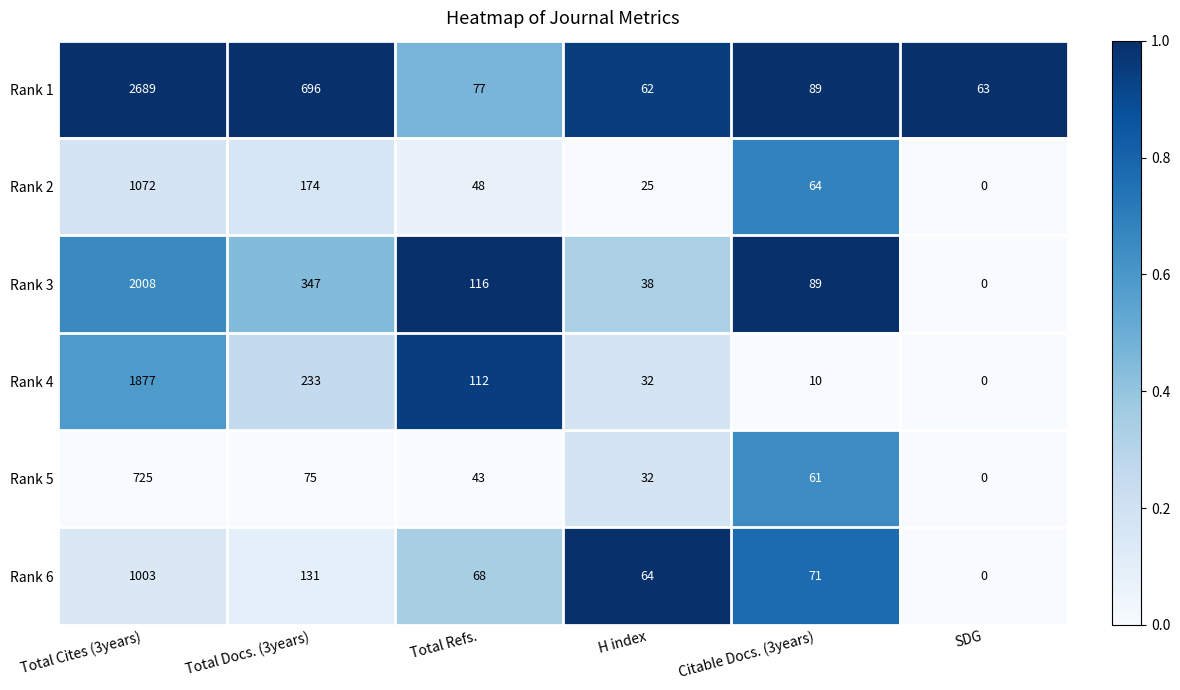

What is the total value across all series at Total Docs. (3years)?

1656